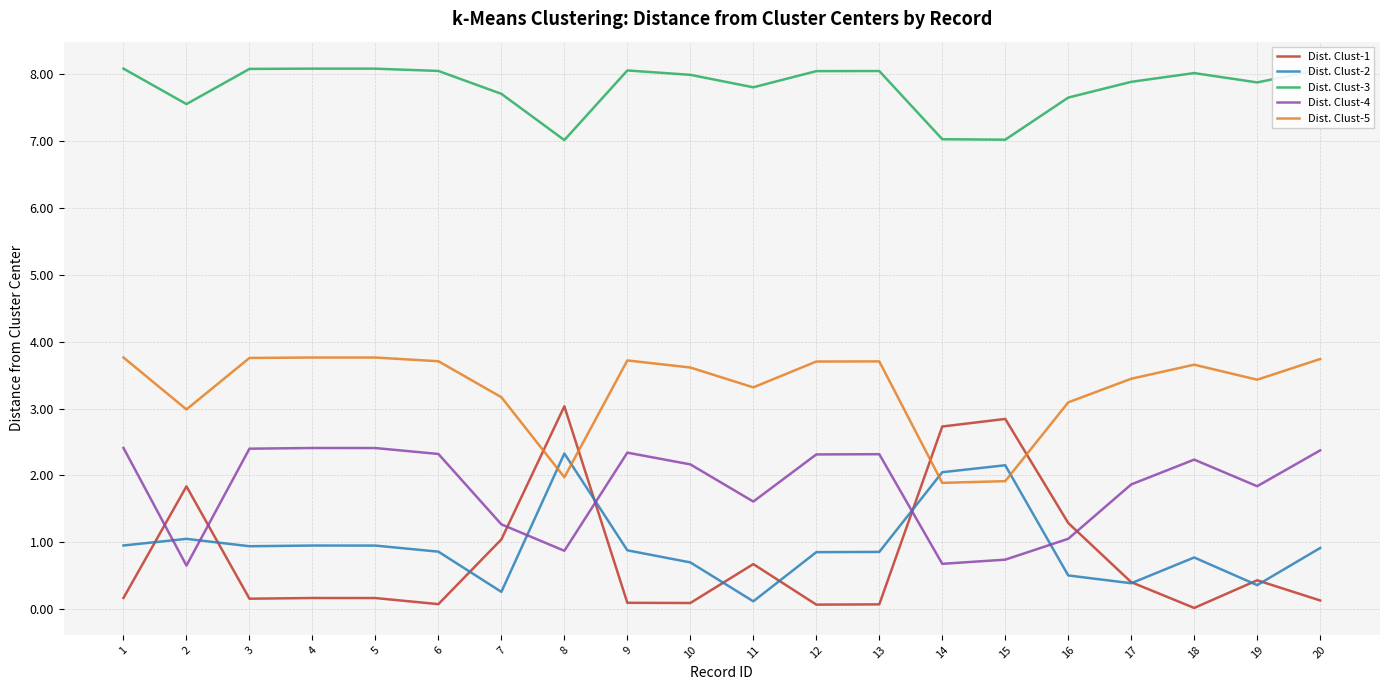

What is the difference between the Dist. Clust-1 values at 7 and 10?

1.0